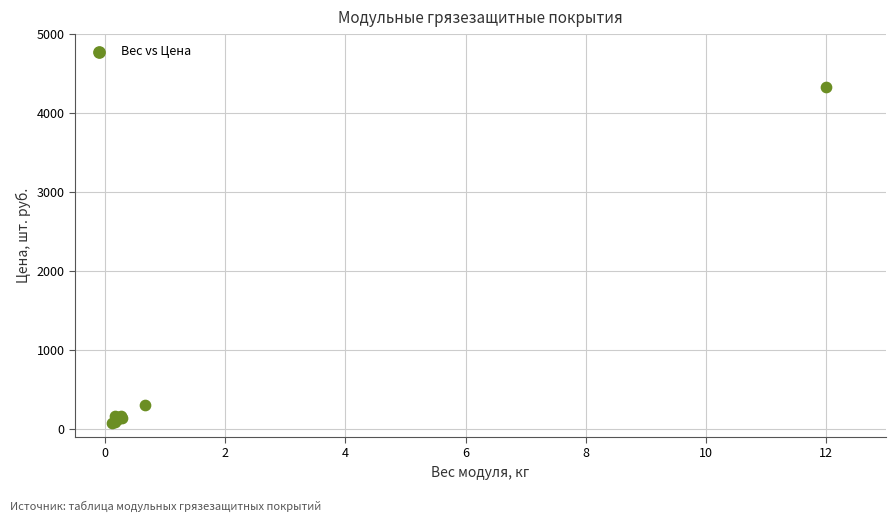

What Y value in the scatter plot is closest to 2206?

310